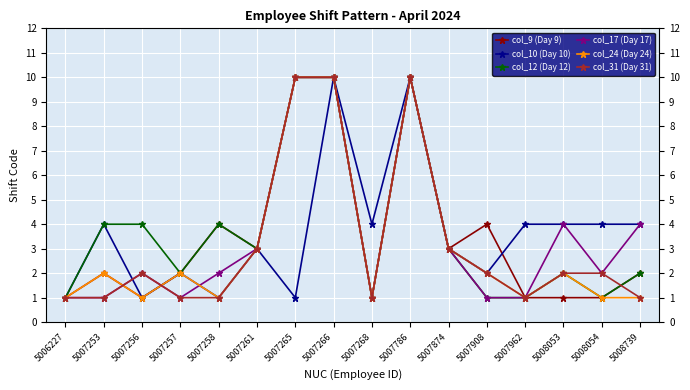

What is the sum of the col_24 (Day 24) values at 5007257 and 5007261?

5